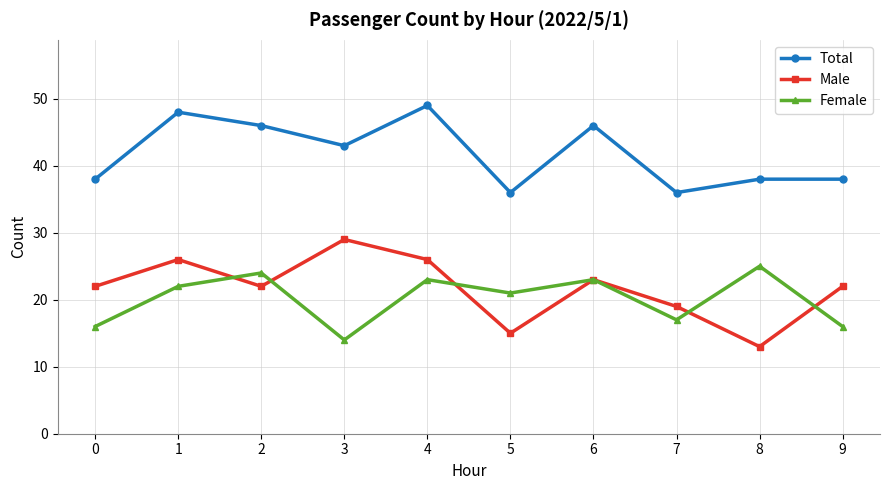

Which series has the widest spread of values?

Male